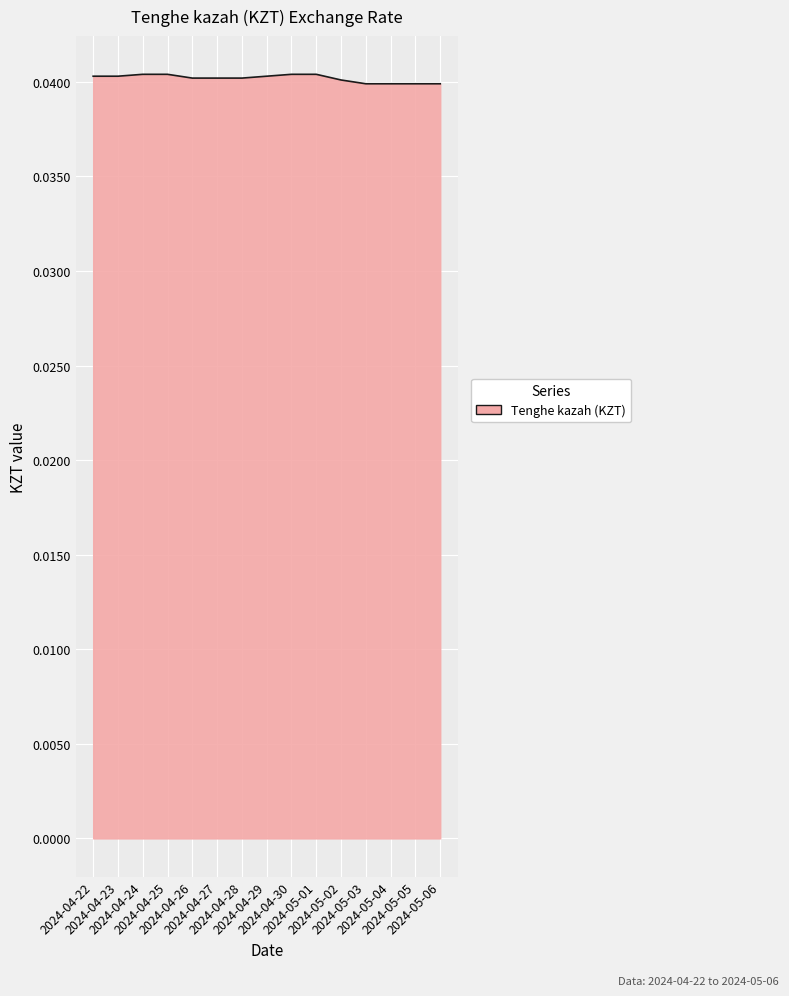

The chart shows a value of 0.0 at 2024-04-29. True or false?

True